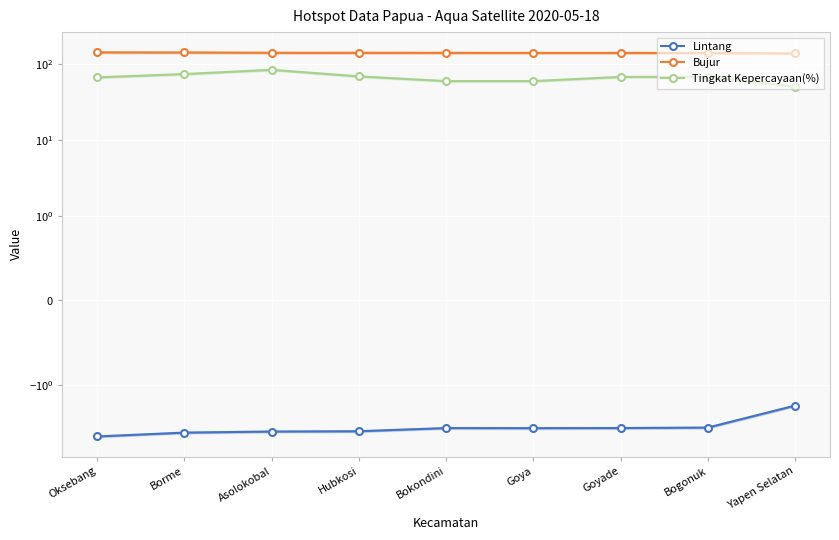

What is the maximum value for Tingkat Kepercayaan(%)?

83.0